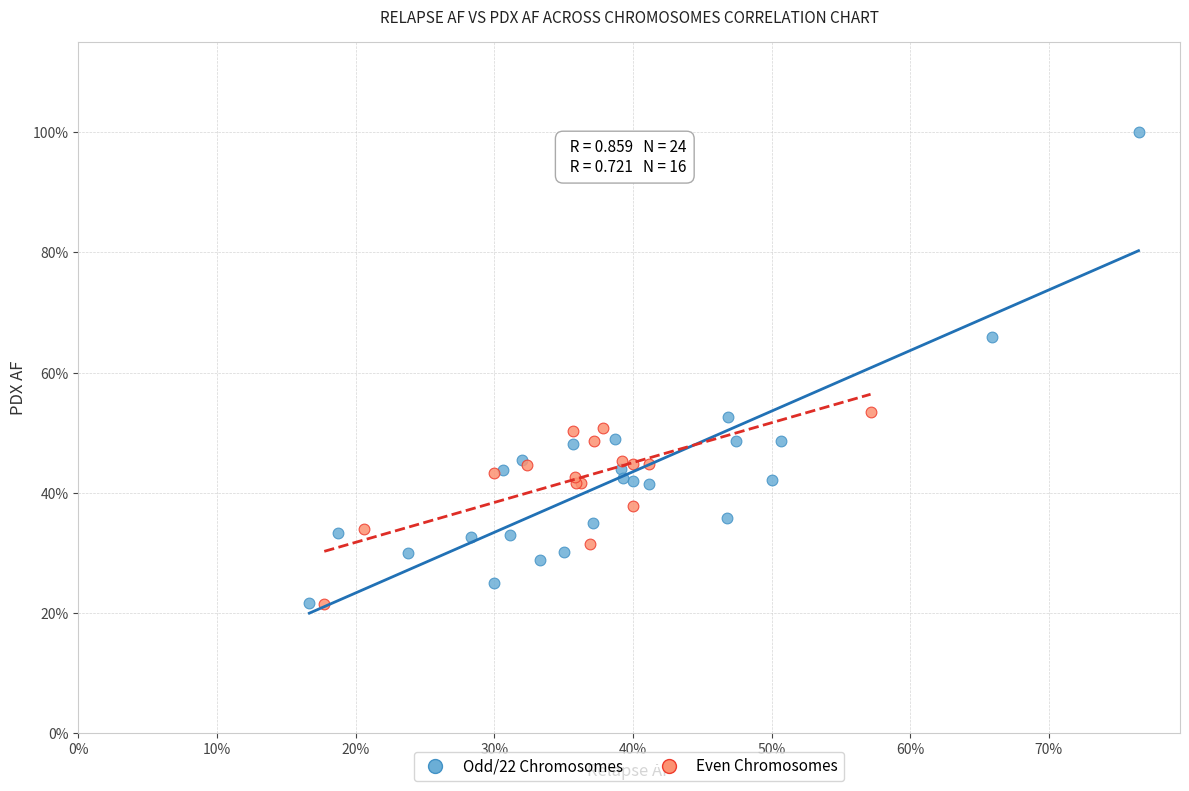

What are all the series names shown in the legend?

Odd/22 Chromosomes, Even Chromosomes